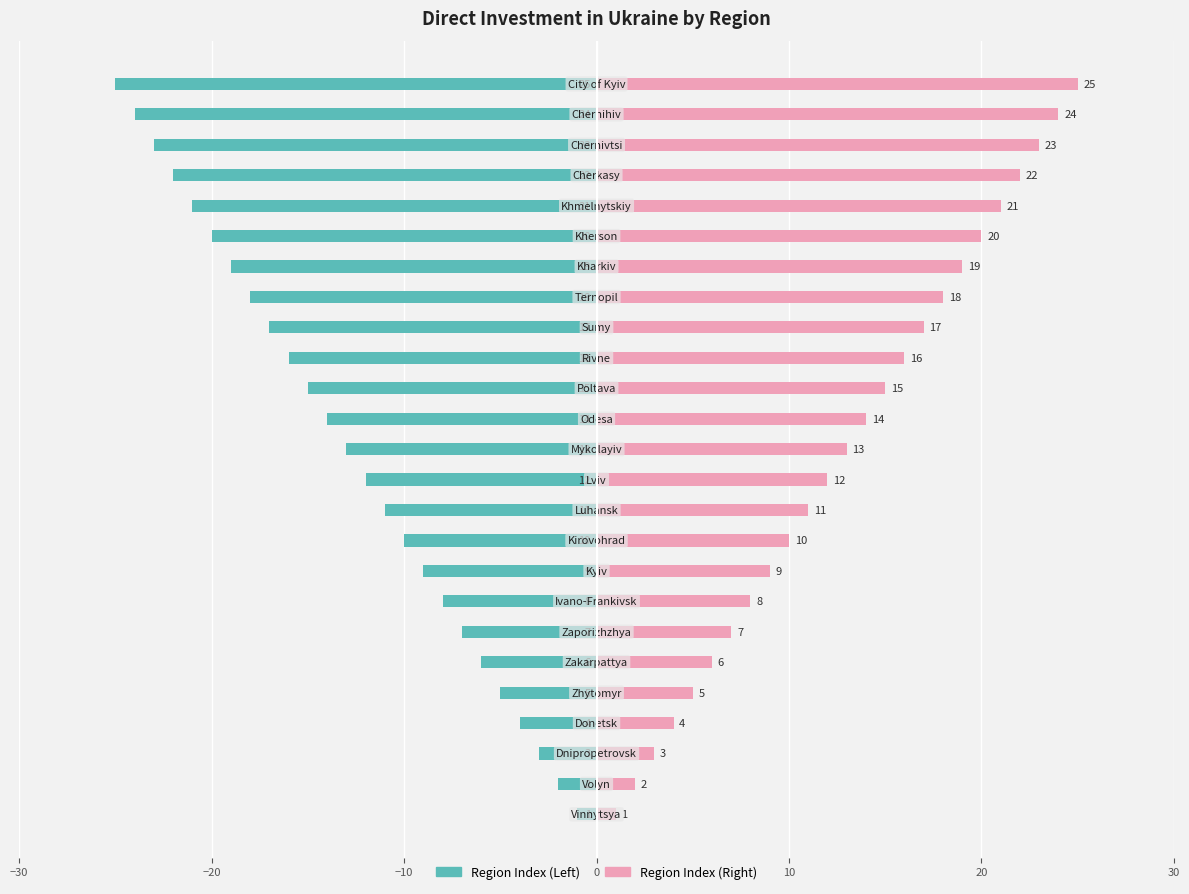

What is the smallest value displayed?

-25